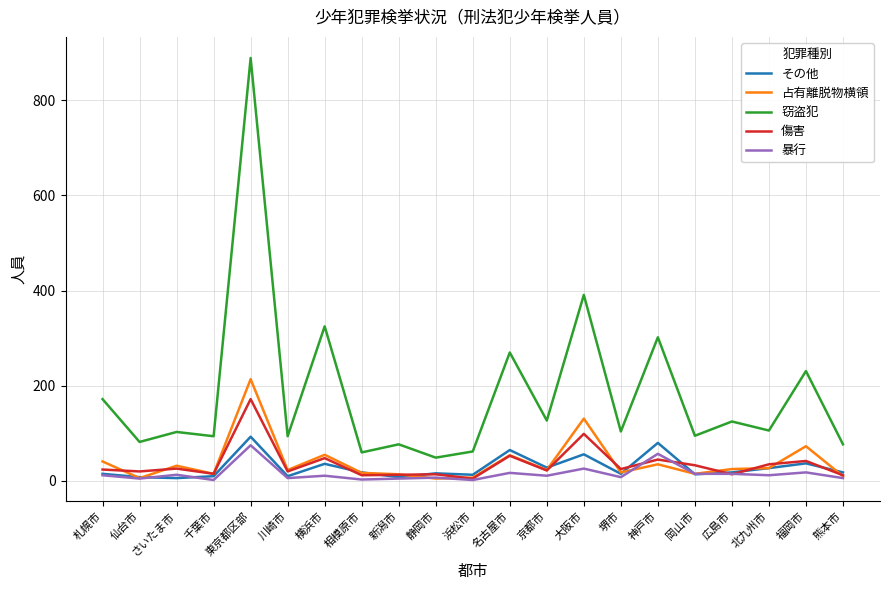

True or false: 暴行 and 窃盗犯 cross at least once.

False